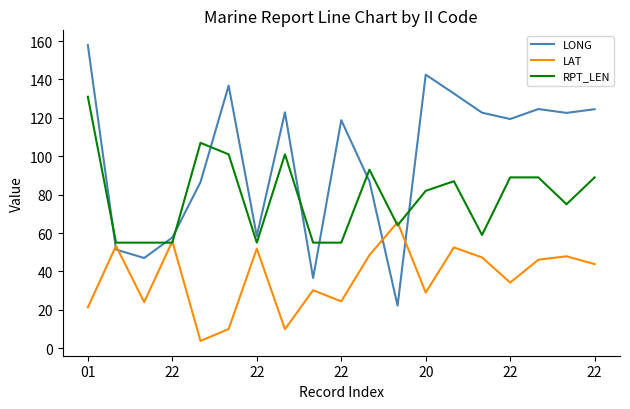

List the series in order of their peak value, highest first.

LONG, RPT_LEN, LAT